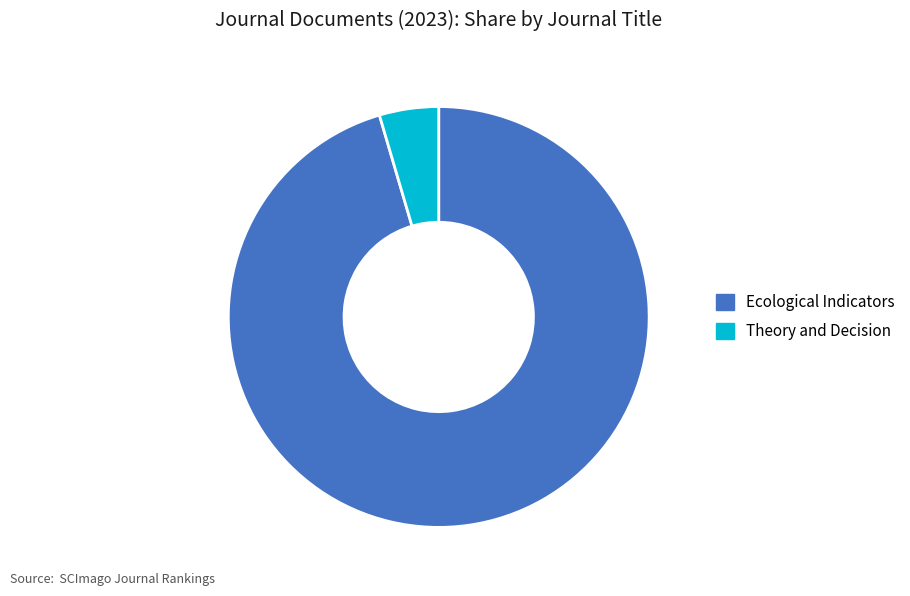

True or false: Theory and Decision accounts for 5% of the total.

True